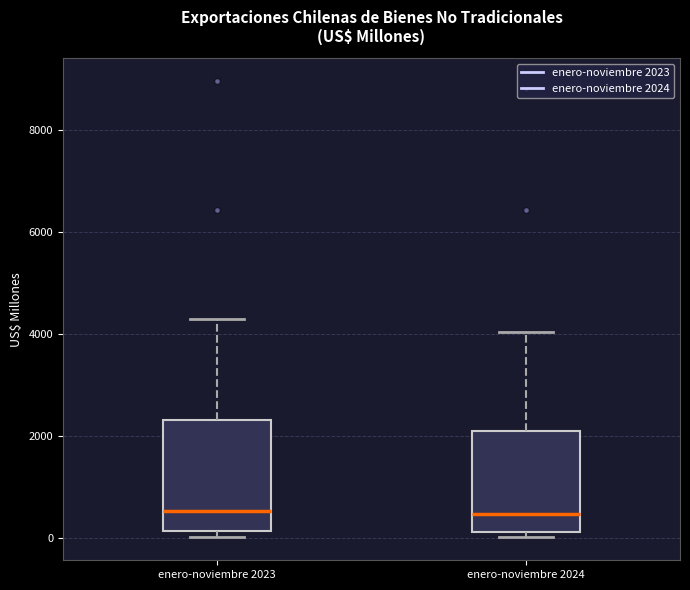

Reading left to right, transcribe this box plot: for each box, give where its median line is, the range the box spans, and where its two whiskers end, as read against the y-axis. The values are not printed on the chart, so give them approximately, as read against the axis.

enero-noviembre 2023: median 600, box 200 to 2400, whiskers 0 to 4200
enero-noviembre 2024: median 400, box 200 to 2200, whiskers 0 to 4000